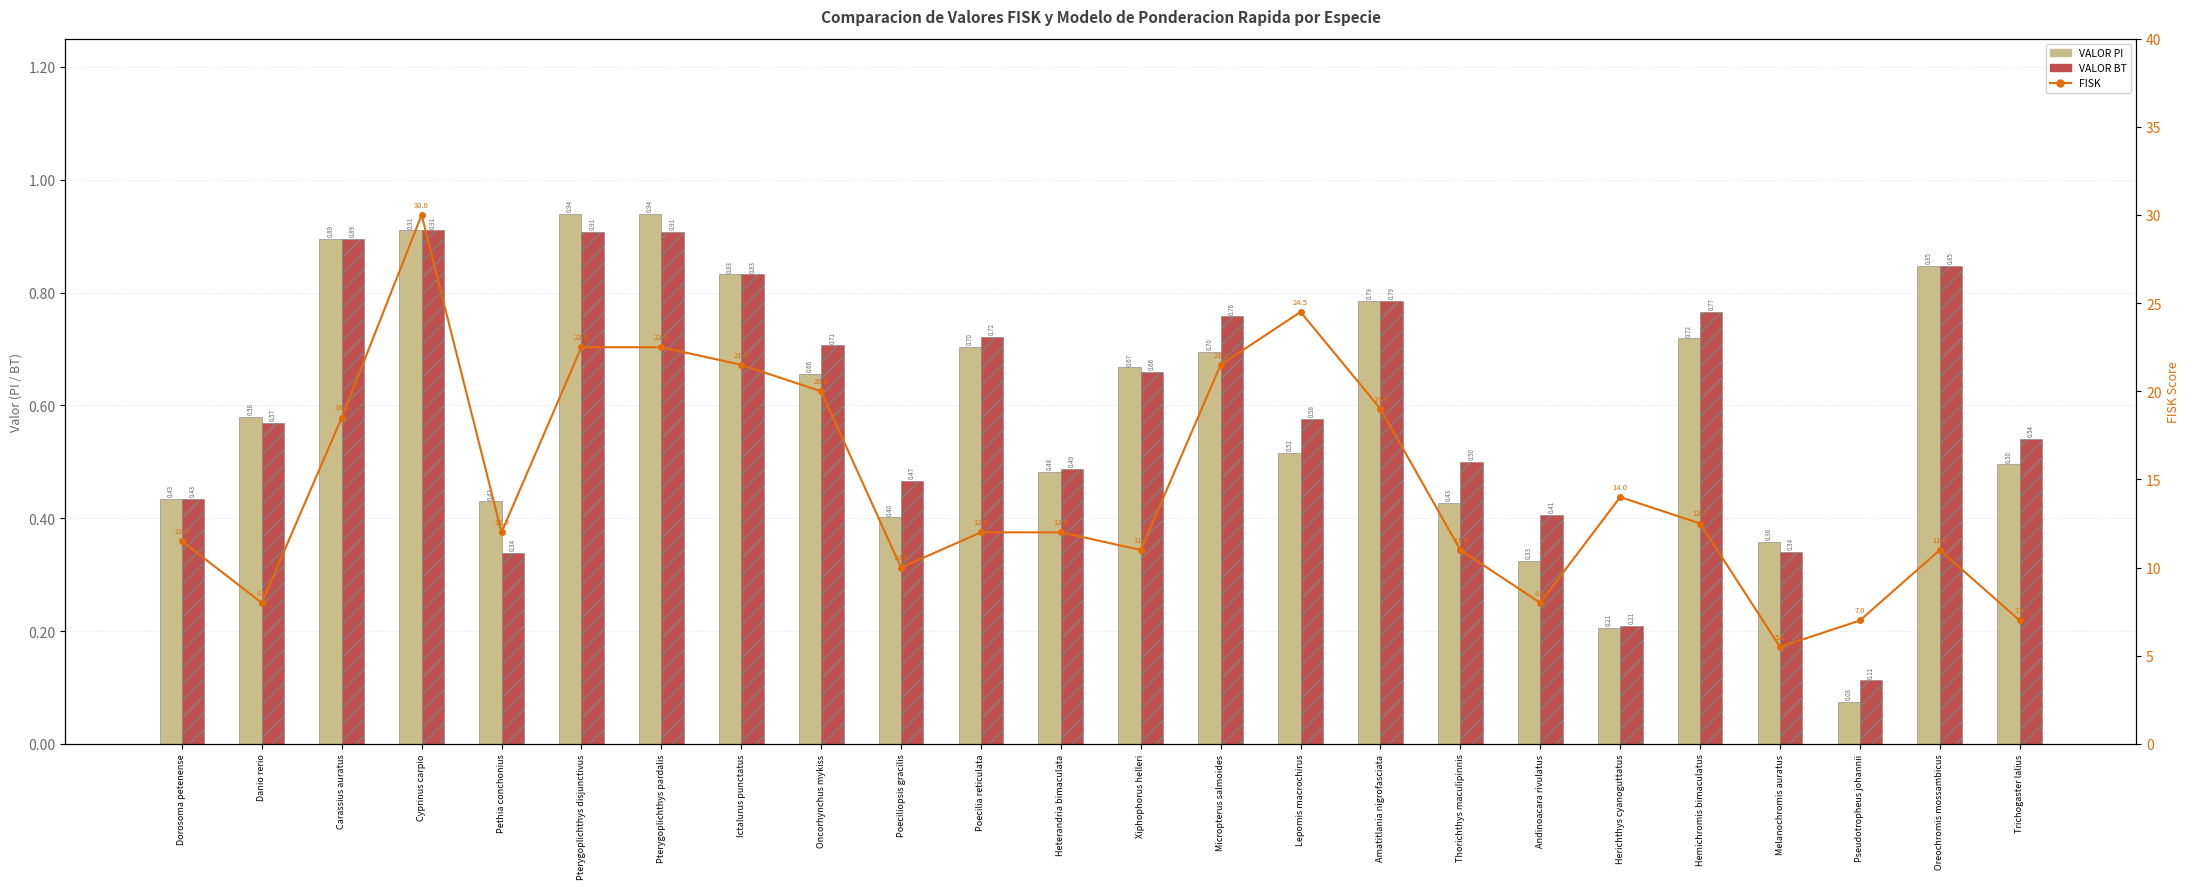

The VALOR PI series shows 0.7 at Poeciliopsis gracilis. True or false?

False